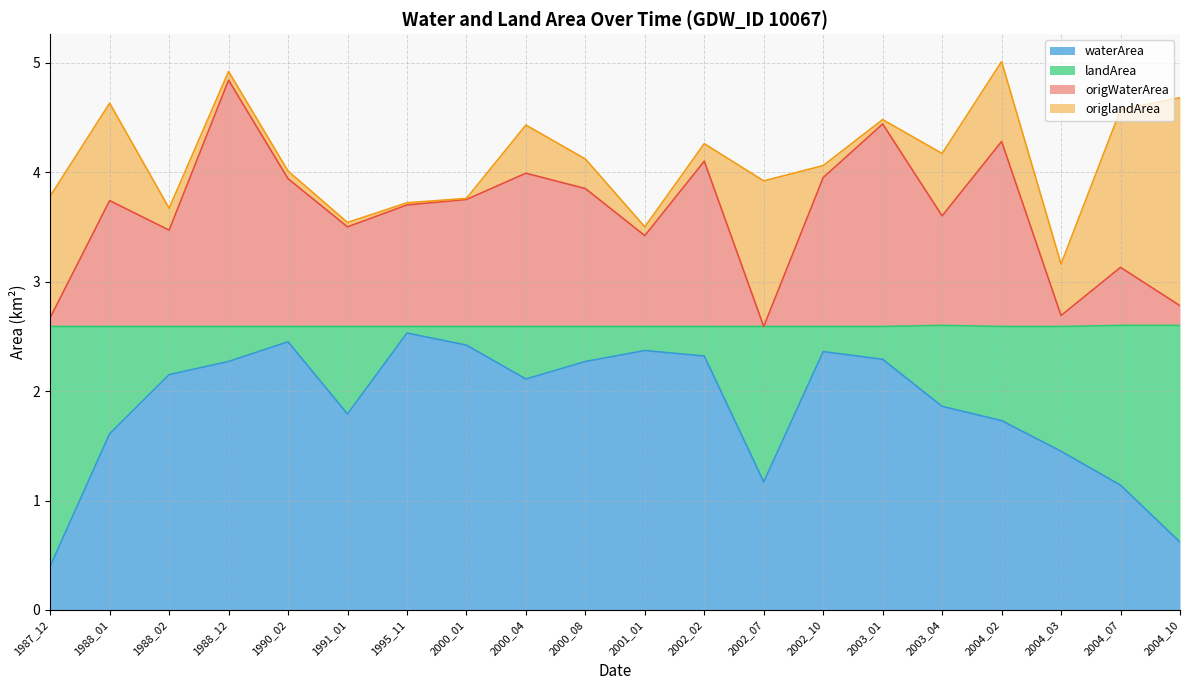

How many lines are shown in the chart?

4